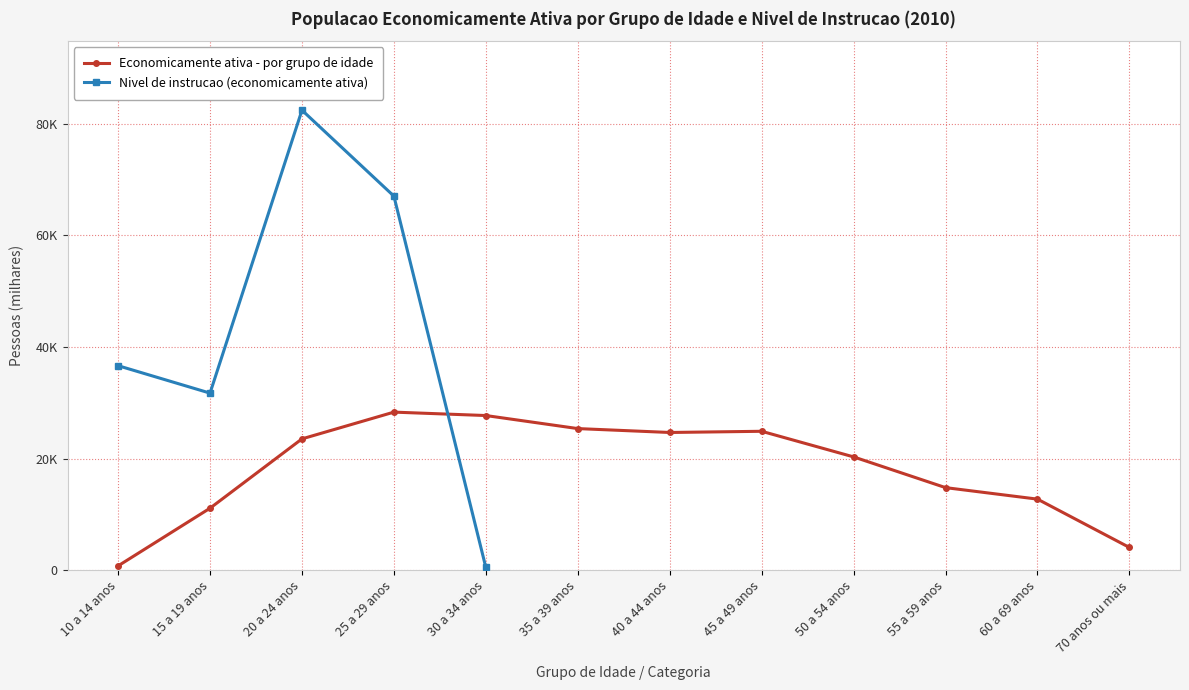

What is the value of the Economicamente ativa - por grupo de idade point at the 5th from the left?

27703.0